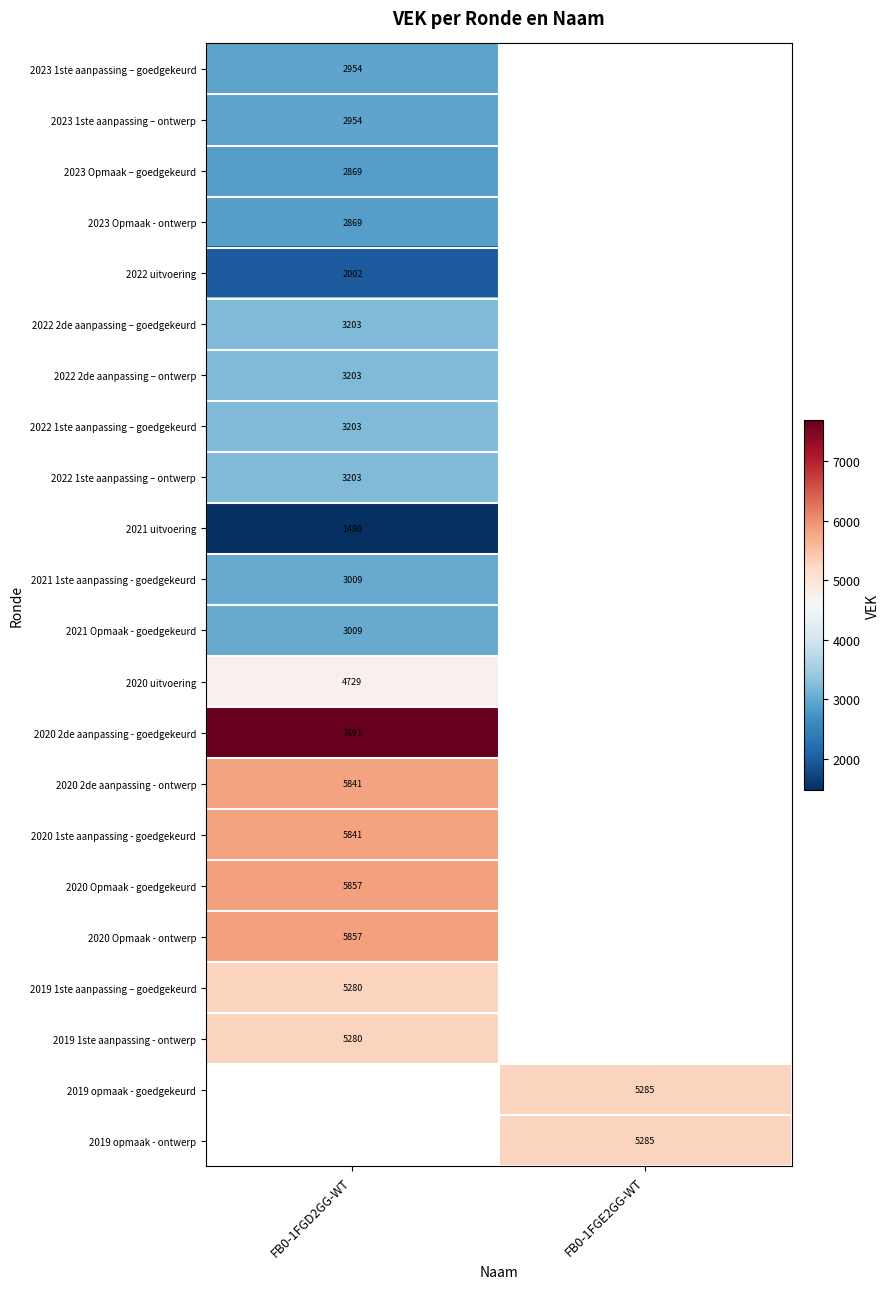

Is it true that 2021 Opmaak - goedgekeurd equals 3009 at FB0-1FGD2GG-WT?

True